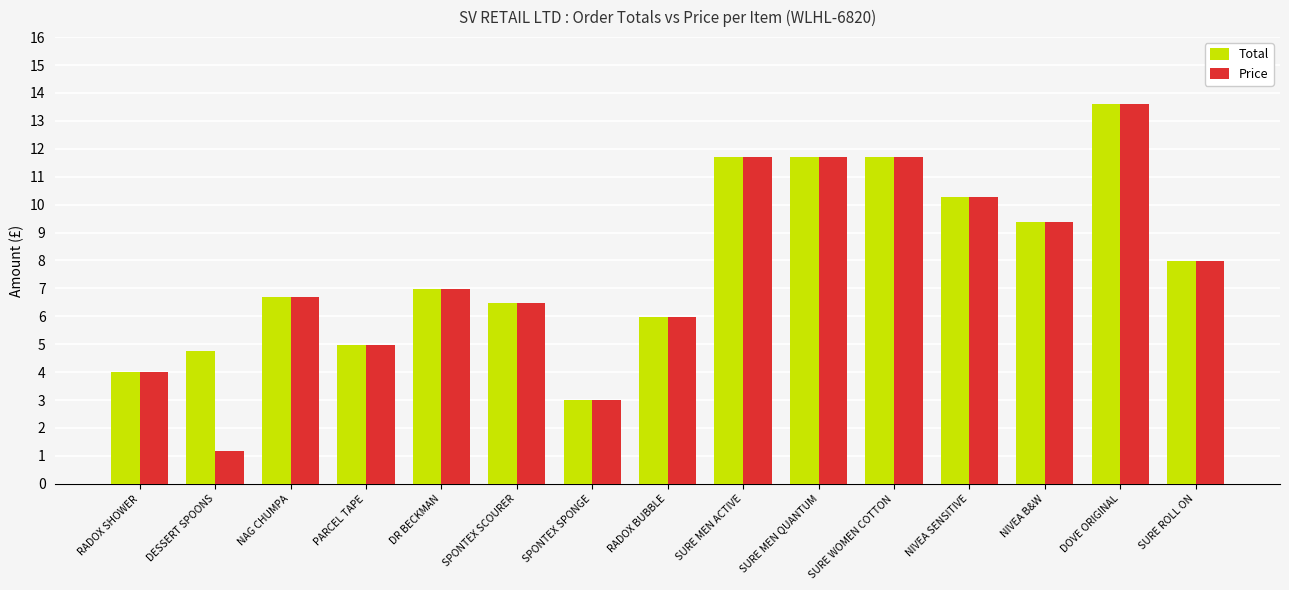

Reading right to left, what are all the values shown in this chart?

Total: 8.0	13.6	9.4	10.3	11.7	11.7	11.7	6.0	3.0	6.5	7.0	5.0	6.7	4.8	4.0
Price: 8.0	13.6	9.4	10.3	11.7	11.7	11.7	6.0	3.0	6.5	7.0	5.0	6.7	1.2	4.0